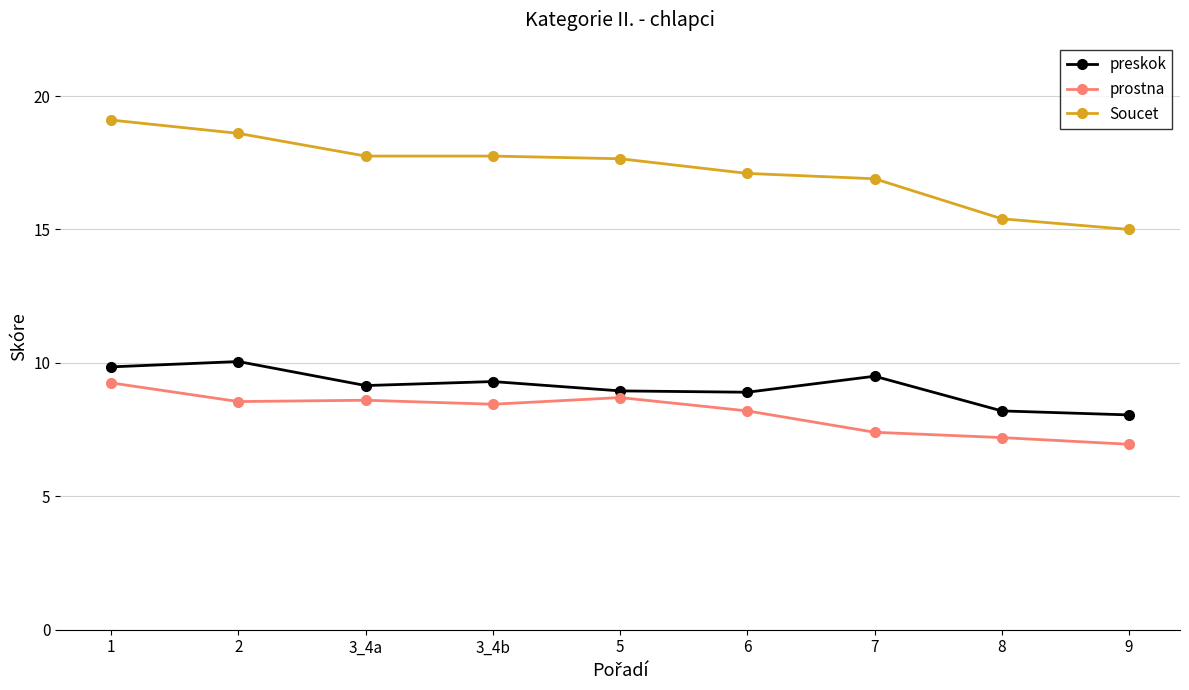

True or false: Soucet has a value of 15.4 at 8.

True